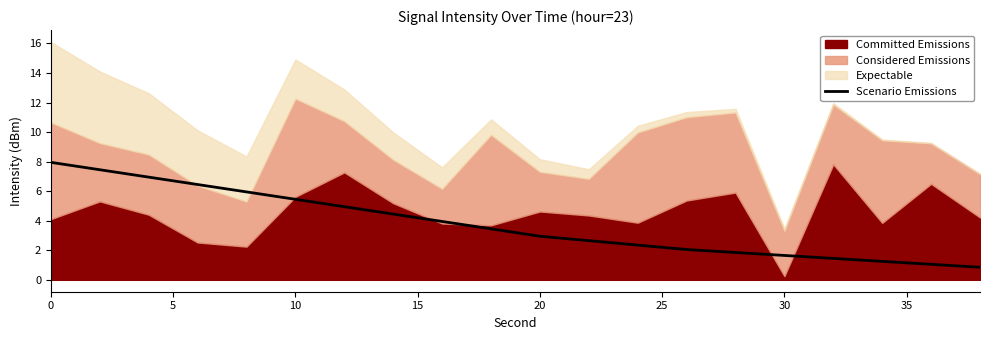

What is the value of the 10th point from the left?

3.4